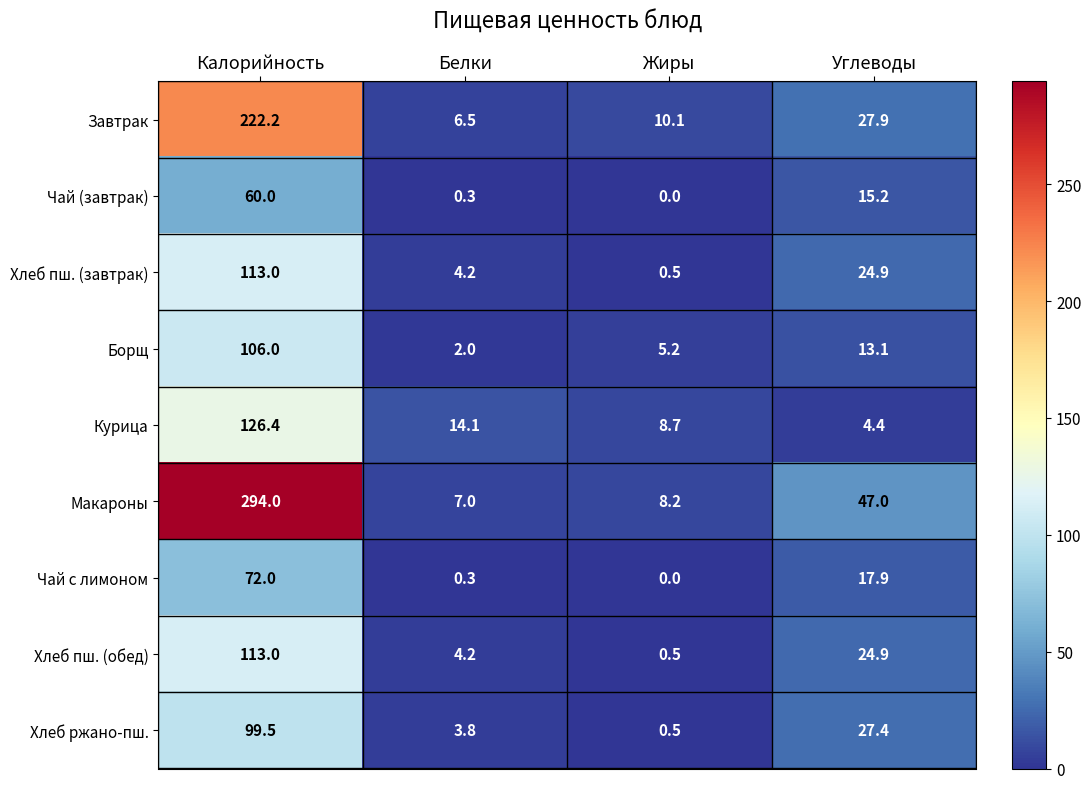

What is the total value across all series at Углеводы?

202.7